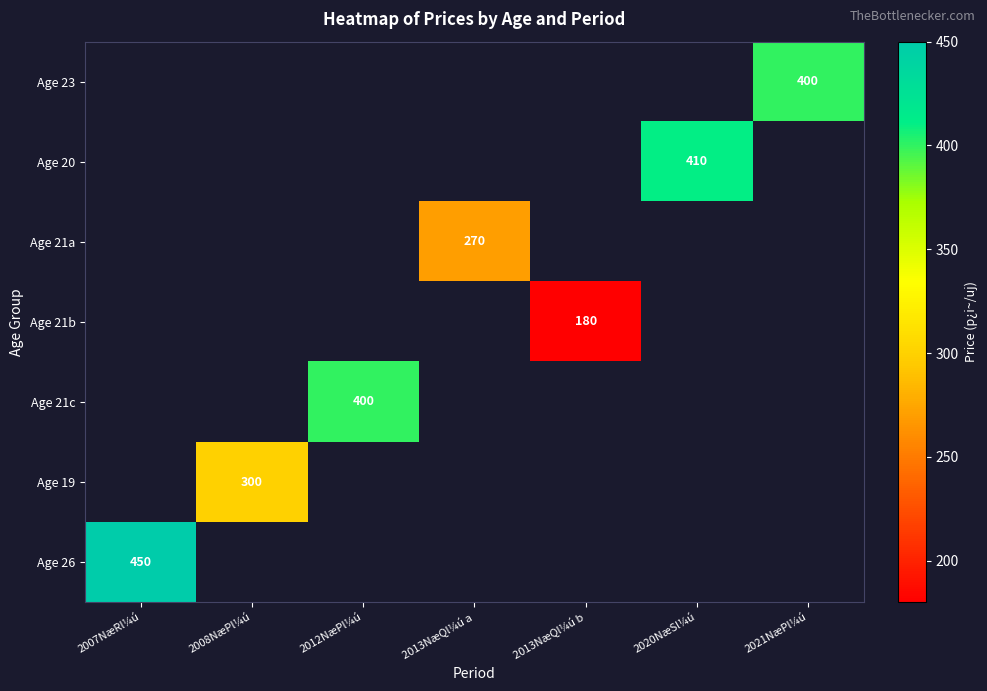

True or false: Age 20 has a value of 410 at 2020NæSl¼ú.

True